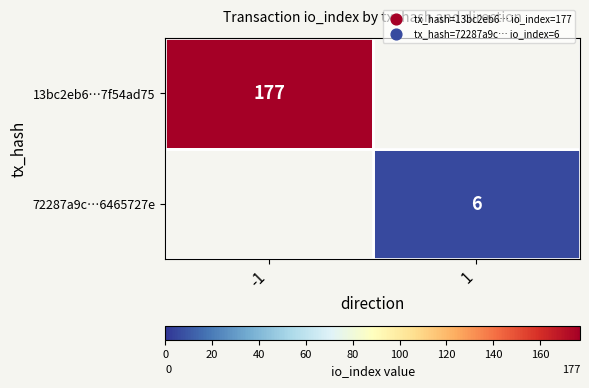

The value of 72287a9c…6465727e at 1 is 3. True or false?

False